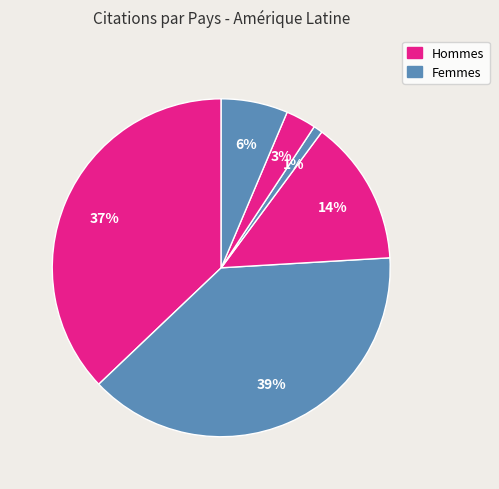

Count the number of slices in the pie.

6